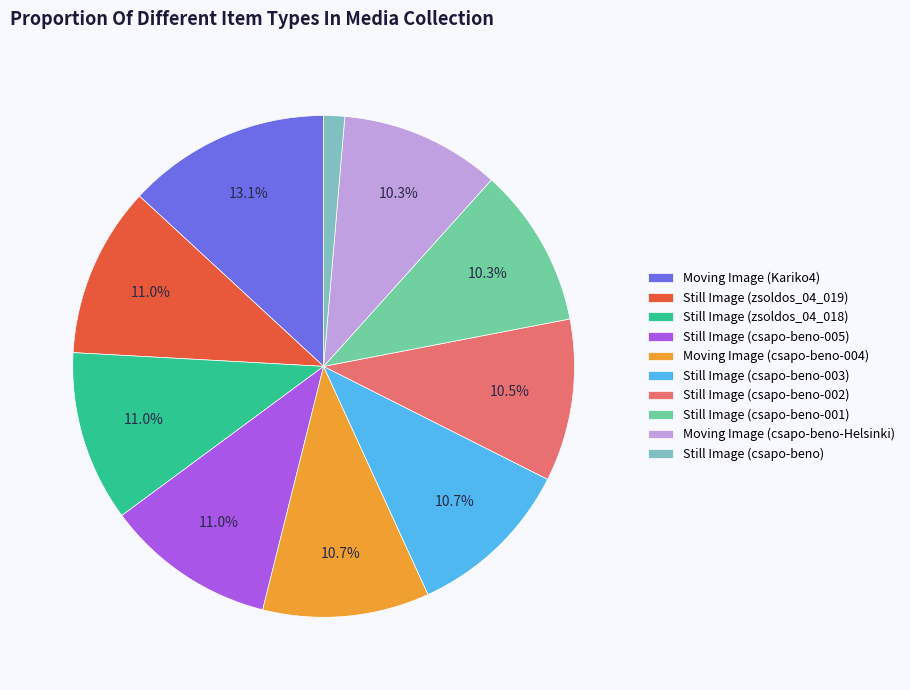

True or false: Still Image (csapo-beno-003) accounts for 11% of the total.

True